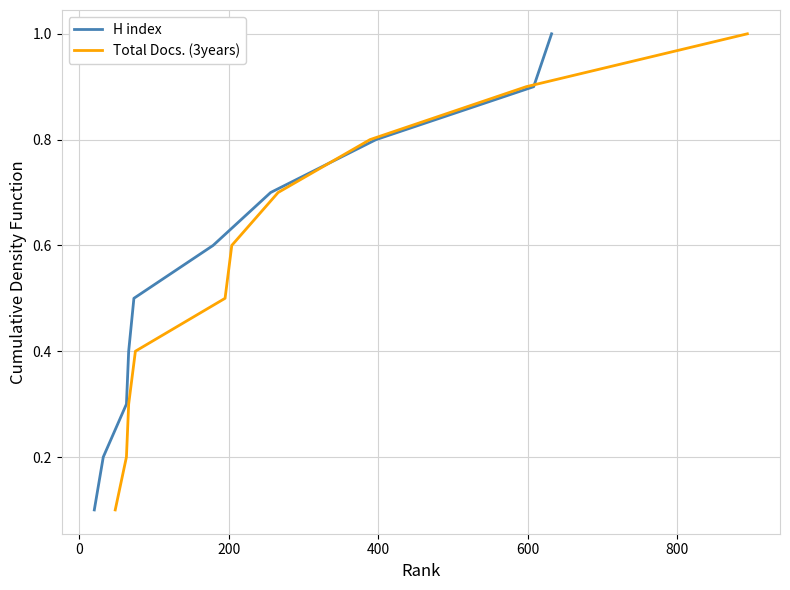

What are all the series names shown in the legend?

H index, Total Docs. (3years)